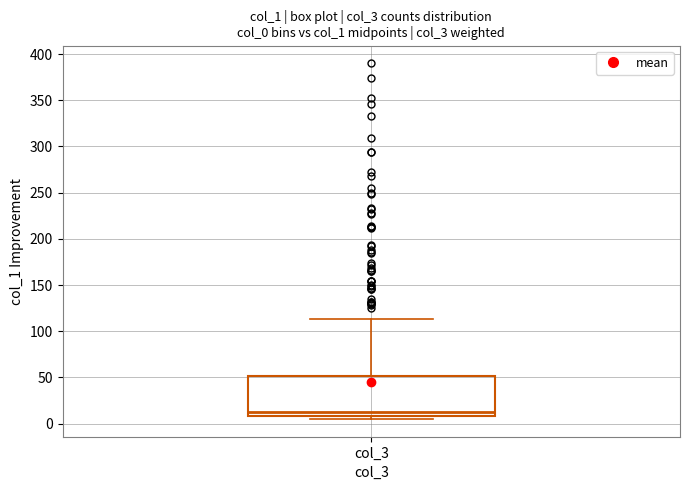

Where is the upper edge of the box for col_3 on the y-axis? The values are not printed on the chart, so give them approximately, as read against the axis.

50